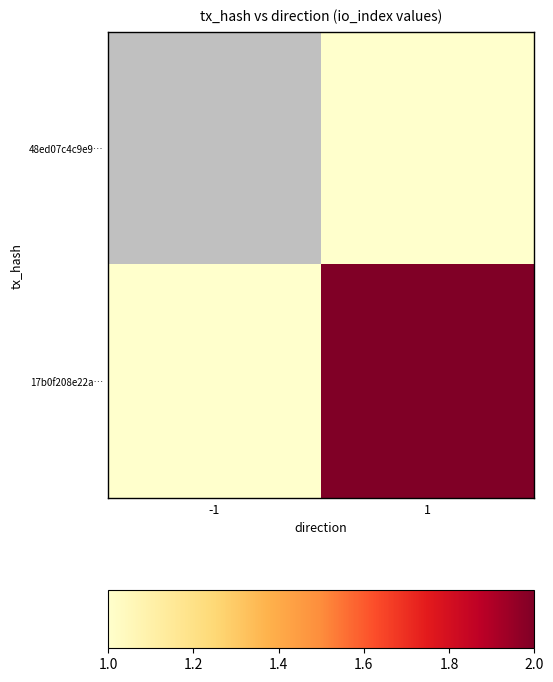

At which label does 17b0f208e22a… reach its minimum?

-1